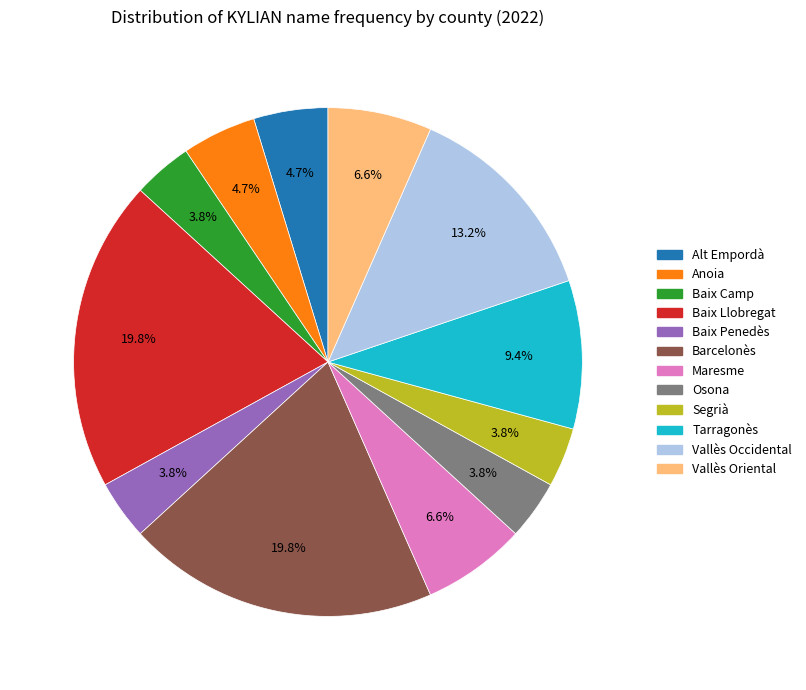

Is it true that Segrià is 4% of the pie?

True